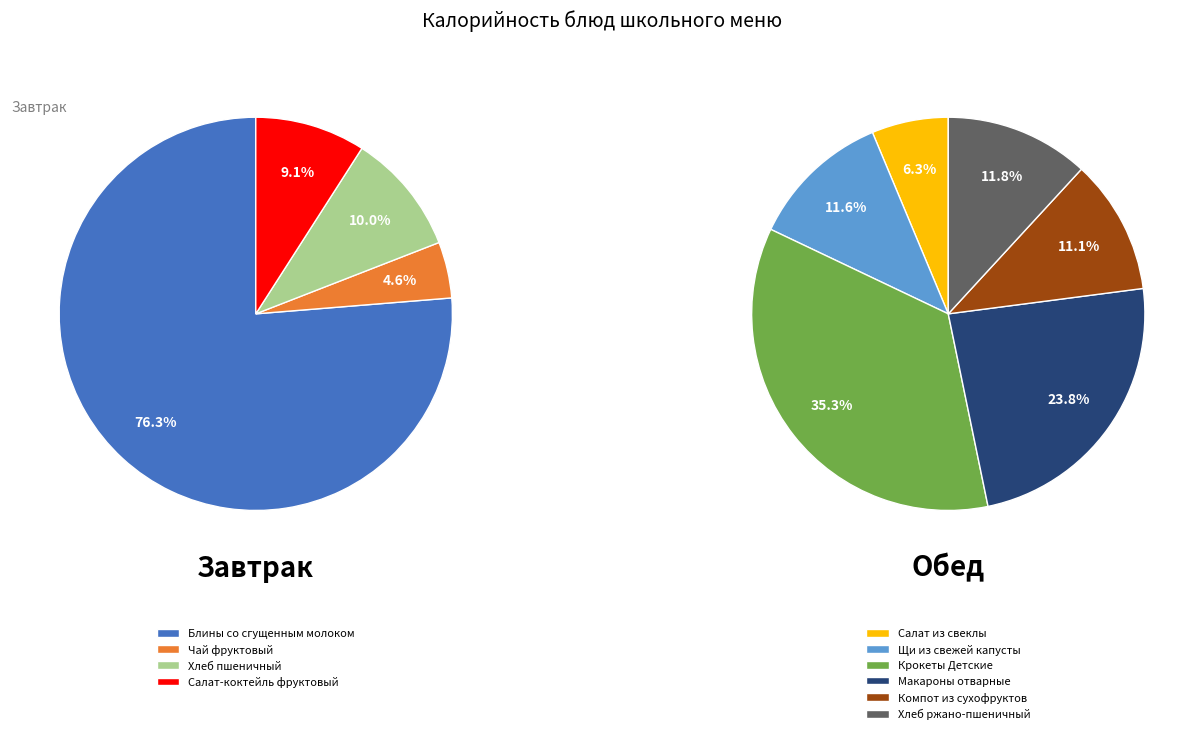

How many segments does this pie chart have?

10